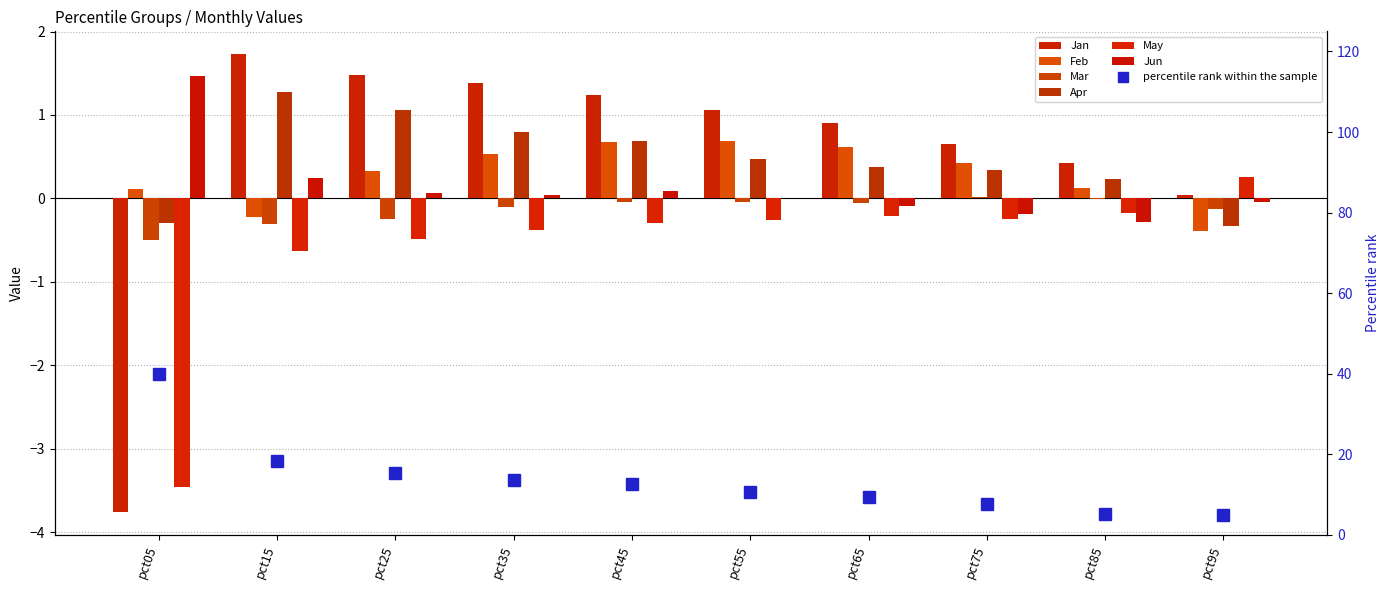

The value of Jun at pct95 is -0.0. True or false?

True